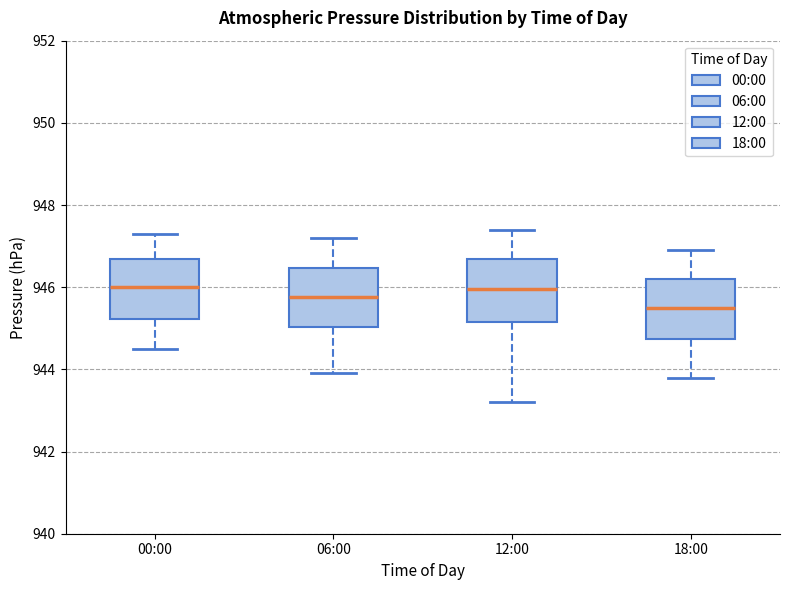

Reading left to right, transcribe this box plot: for each box, give where its median line is, the range the box spans, and where its two whiskers end, as read against the y-axis. The values are not printed on the chart, so give them approximately, as read against the axis.

00:00: median 946.0, box 945.2 to 946.6, whiskers 944.6 to 947.4
06:00: median 945.8, box 945.0 to 946.4, whiskers 944.0 to 947.2
12:00: median 946.0, box 945.2 to 946.6, whiskers 943.2 to 947.4
18:00: median 945.6, box 944.8 to 946.2, whiskers 943.8 to 947.0